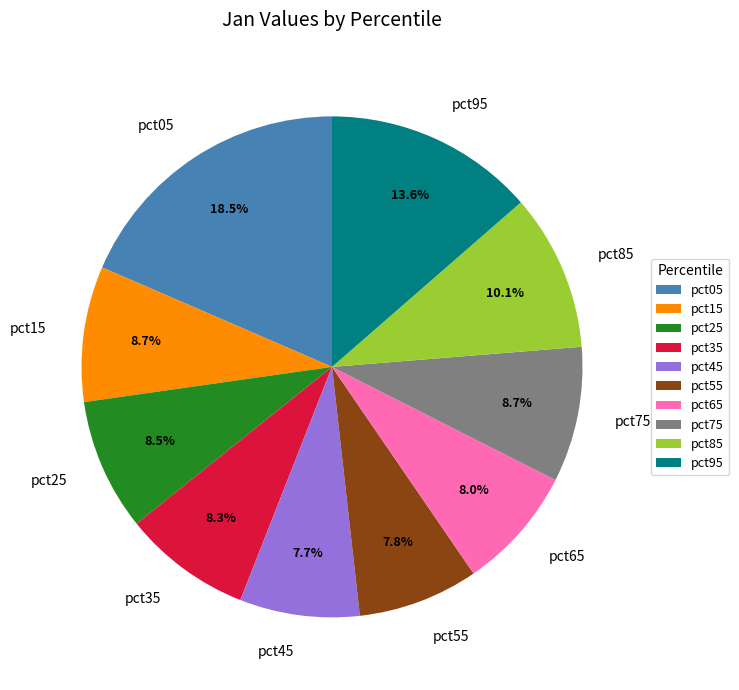

Which has a higher value, pct25 or pct55?

pct25